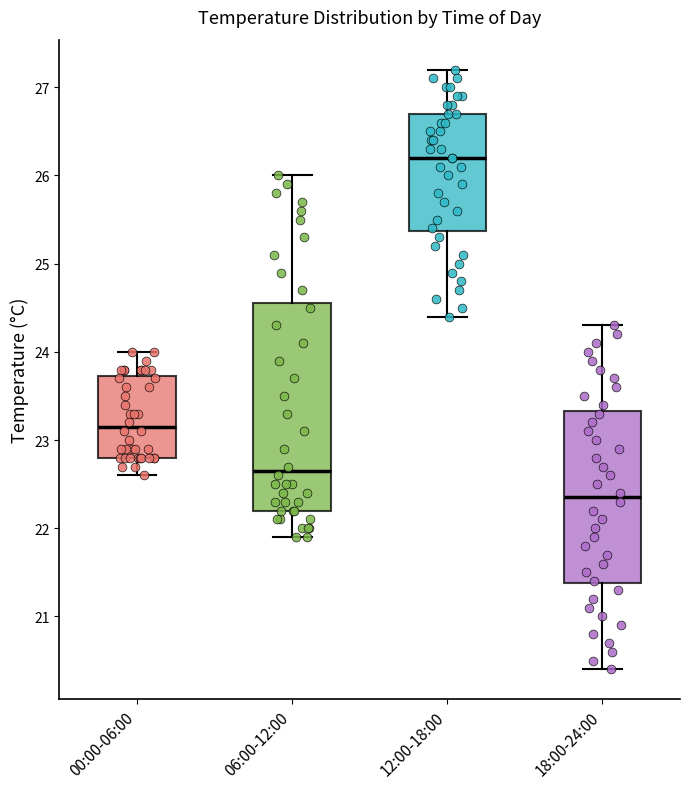

Where is the upper edge of the box for 00:00-06:00 on the y-axis? The values are not printed on the chart, so give them approximately, as read against the axis.

23.7